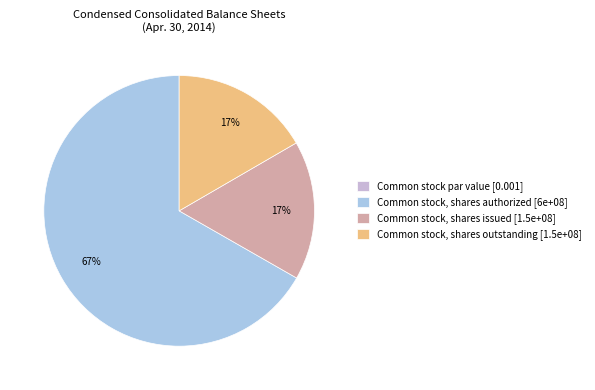

To the nearest percent, what percentage of the pie is Common stock, shares issued?

17%